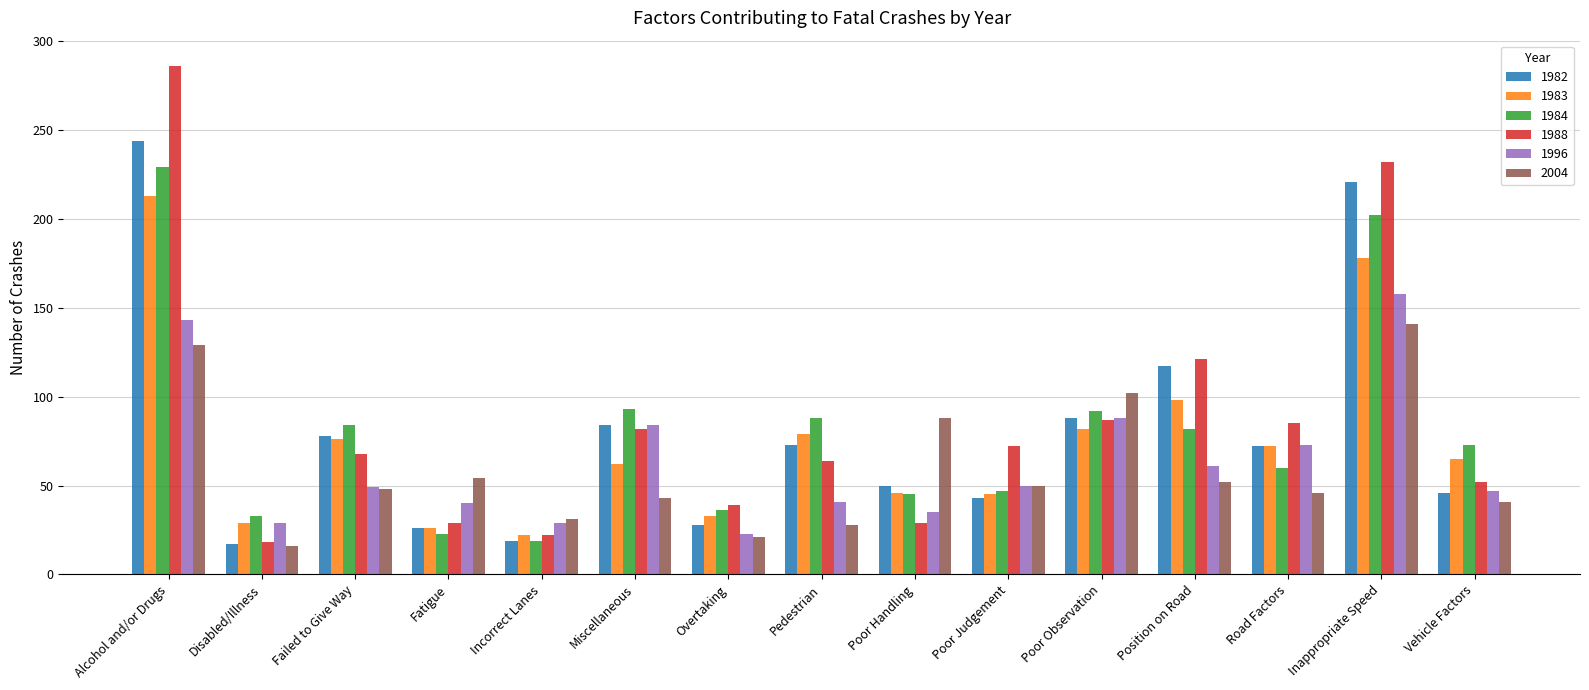

Does the chart contain any negative values?

No